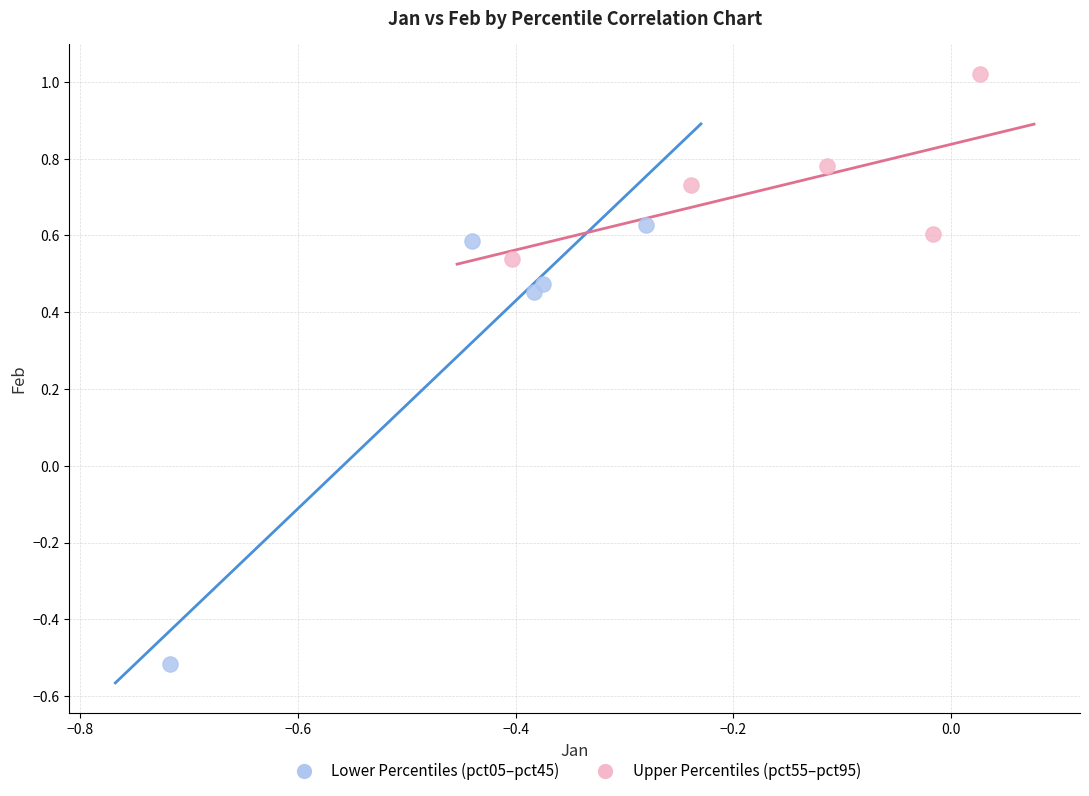

Which series has the widest spread of Y values?

Lower Percentiles (pct05–pct45)